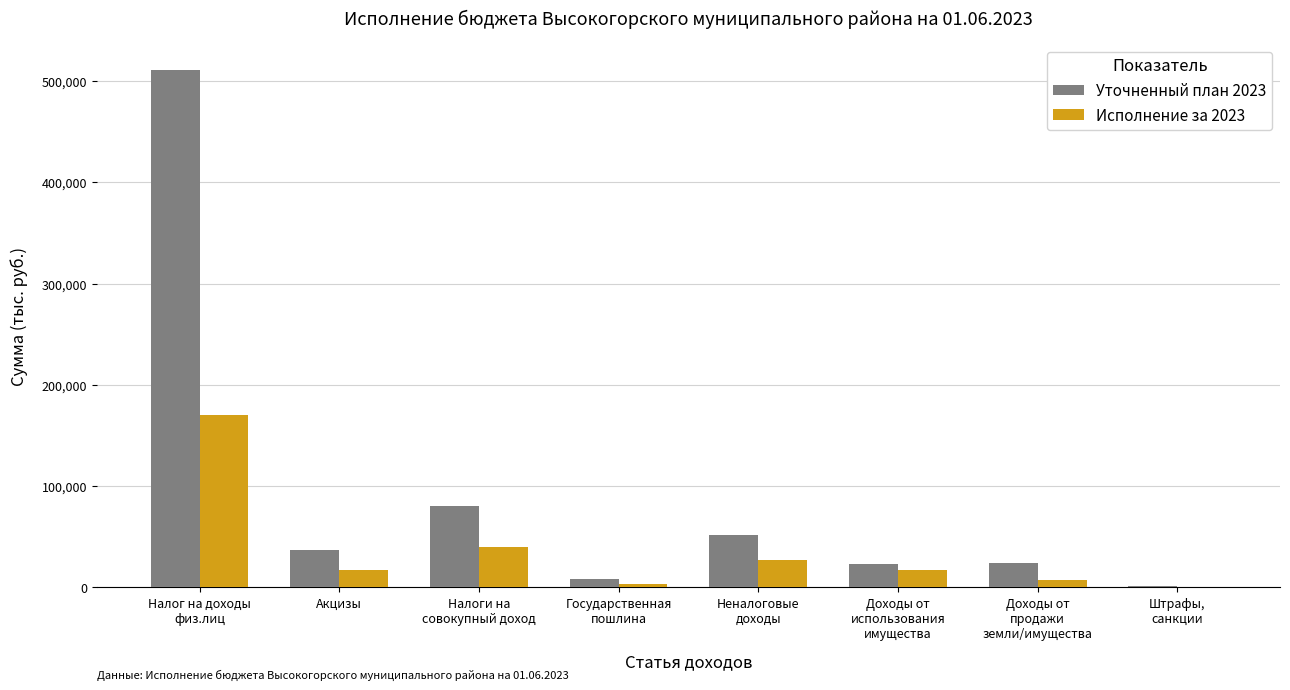

How many groups of bars are there?

8